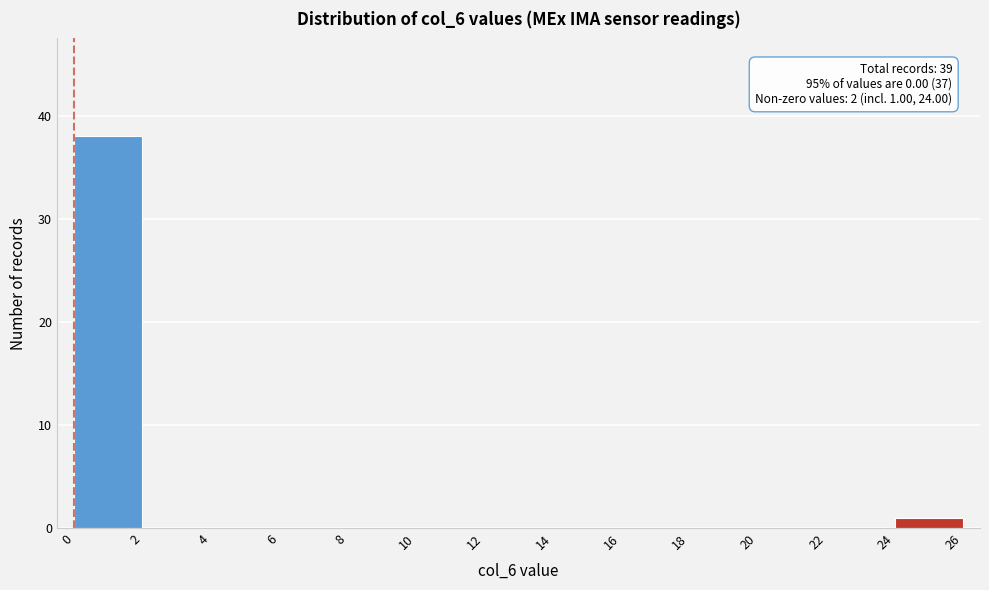

Over which range of the x-axis is the bar tallest?

0 to 2